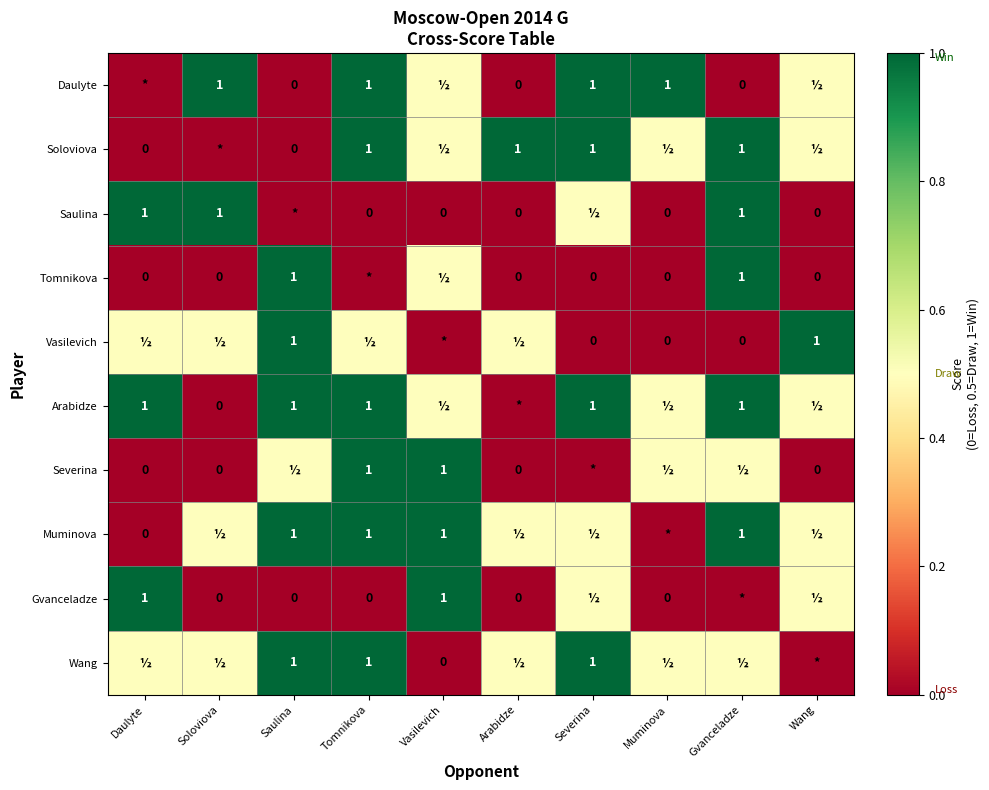

Is it true that Soloviova equals 1.0 at Gvanceladze?

True